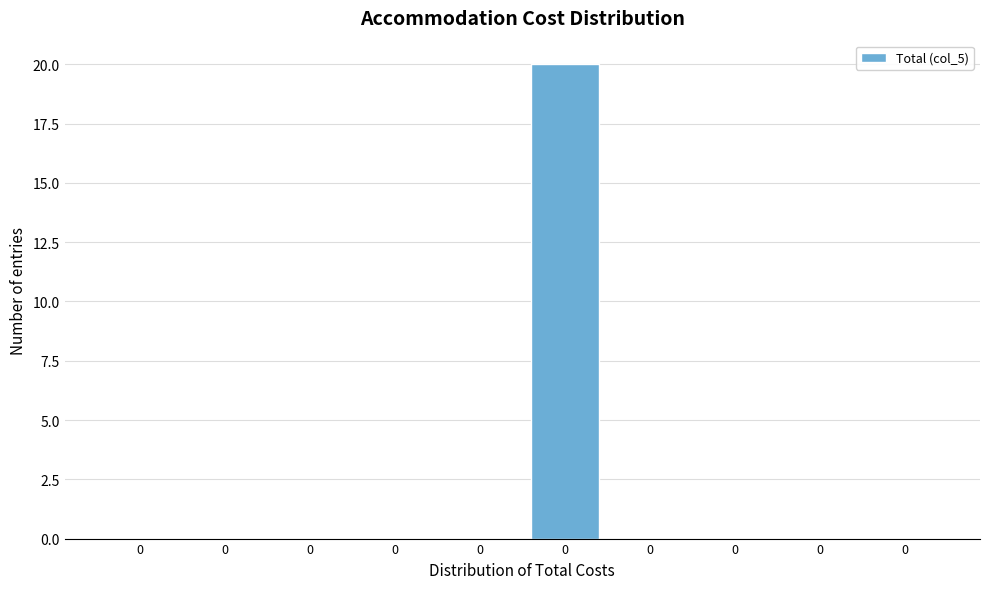

Count the number of categories in the chart.

10